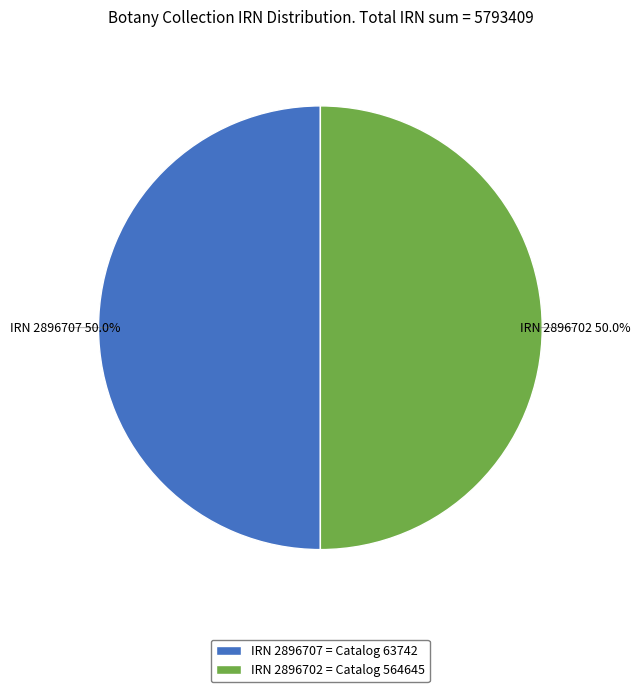

How many segments does this pie chart have?

2